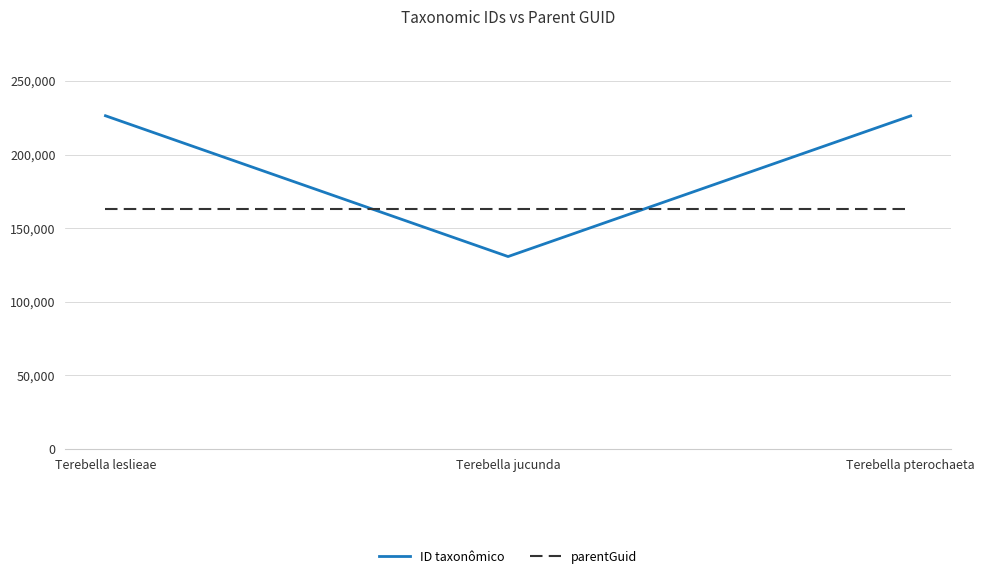

At which label does ID taxonômico first exceed 226297?

Terebella leslieae